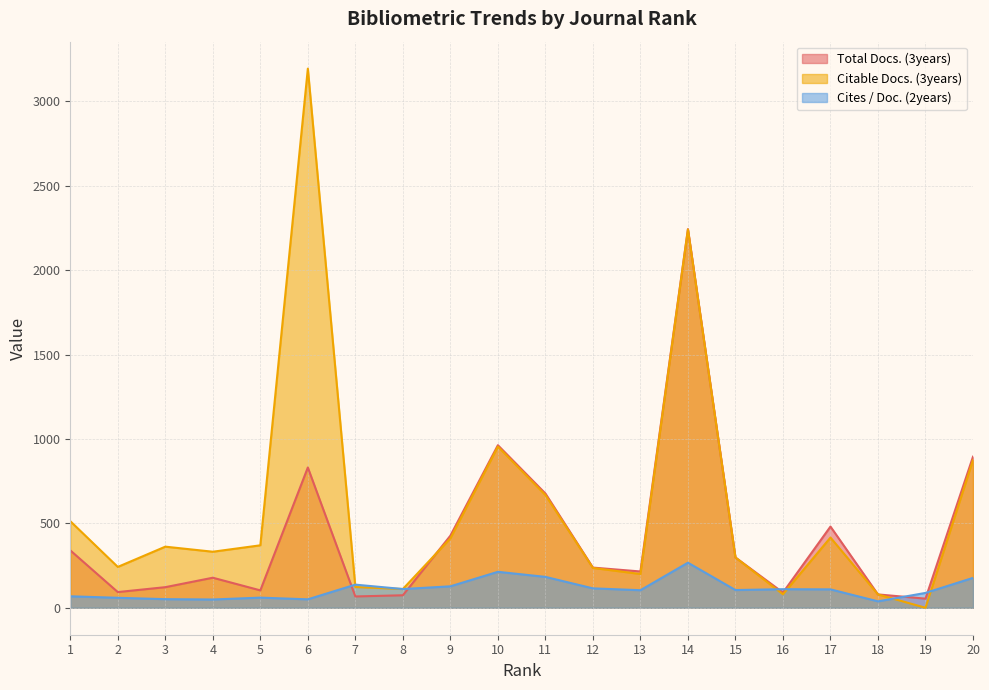

Reading right to left, what are all the values shown in this chart?

Total Docs. (3years): 895	54	79	481	90	298	2243	215	238	677	963	427	74	67	831	103	178	122	93	340
Citable Docs. (3years): 875	0	79	416	80	298	2241	200	236	668	955	411	111	123	3194	370	332	362	242	513
Cites / Doc. (2years): 177	88	38	109	110	105	267	104	115	183	213	127	111	137	50	60	49	51	59	68